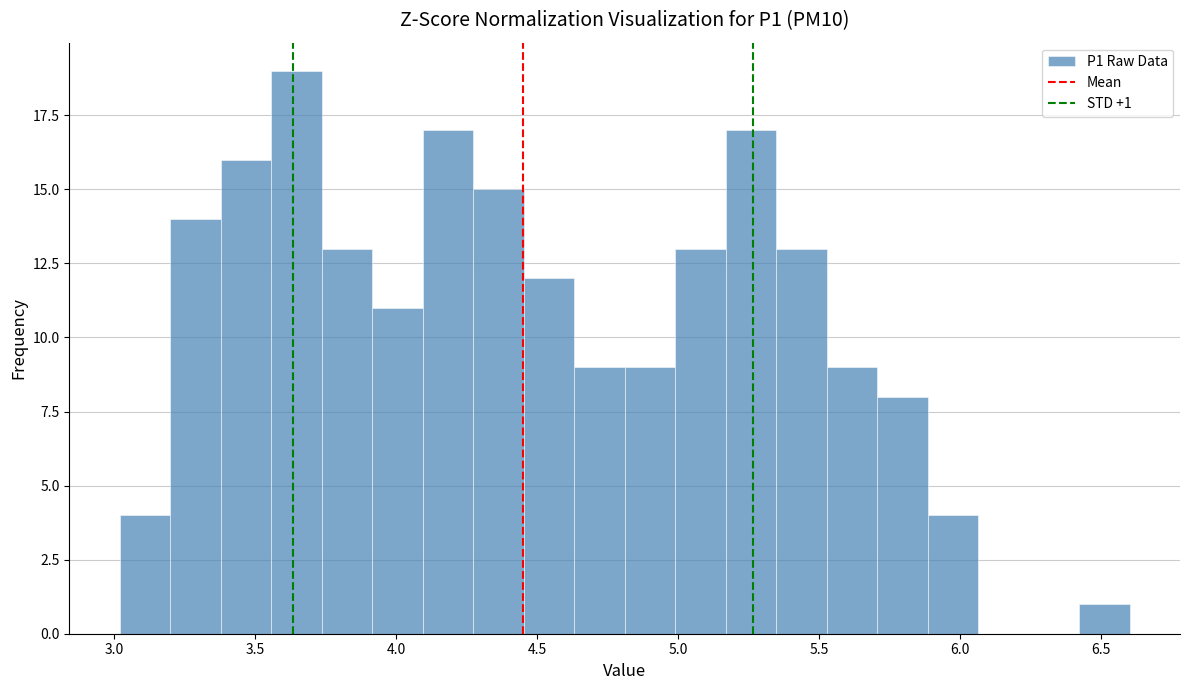

Around what value on the x-axis is the tallest bar? Give the approximate position of its centre, as read against the axis.

3.65